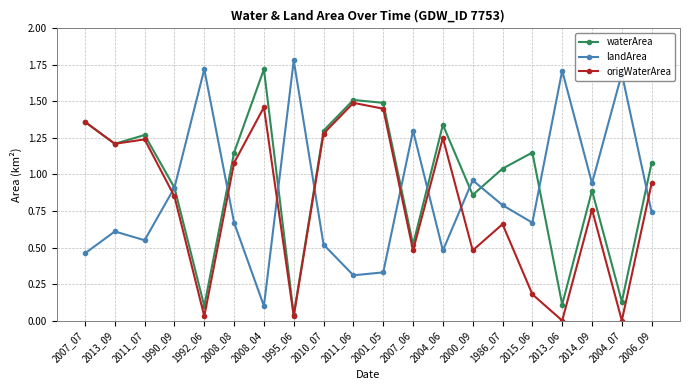

What are all the series names shown in the legend?

waterArea, landArea, origWaterArea